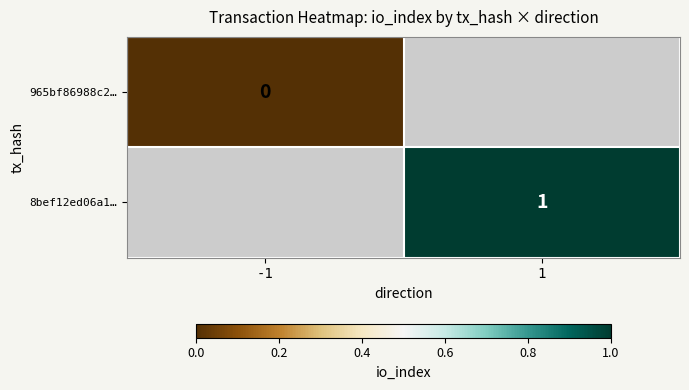

At -1, list the series in order from largest to smallest.

965bf86988c2…, 8bef12ed06a1…